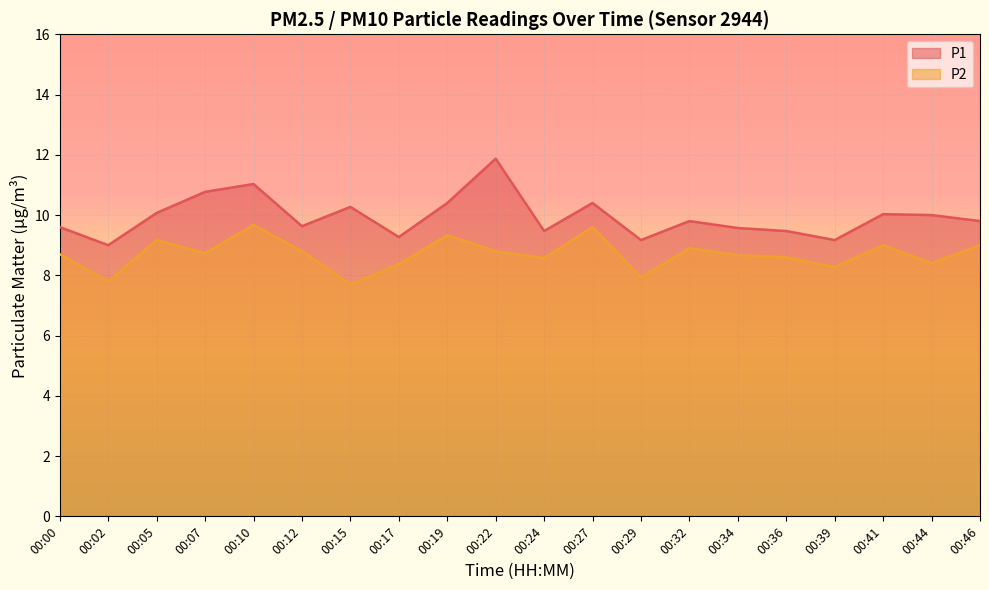

At which category does P2 reach its first local valley?

00:02